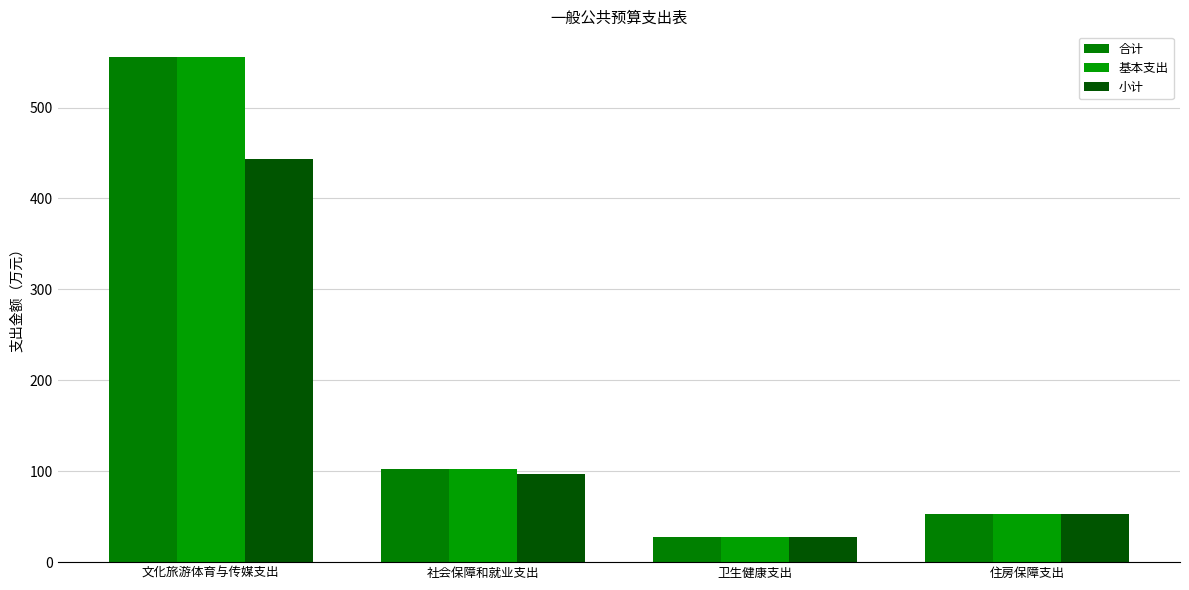

Count the number of categories in the chart.

4